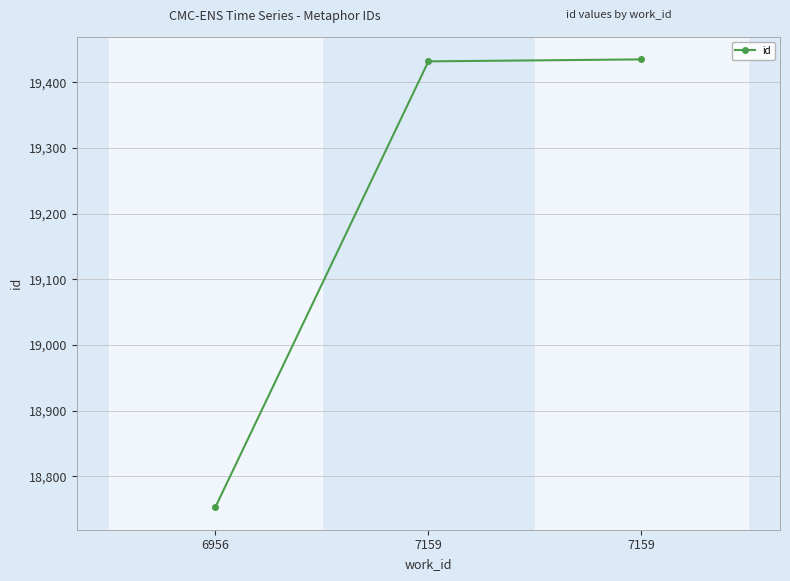

What is the average value?

19207